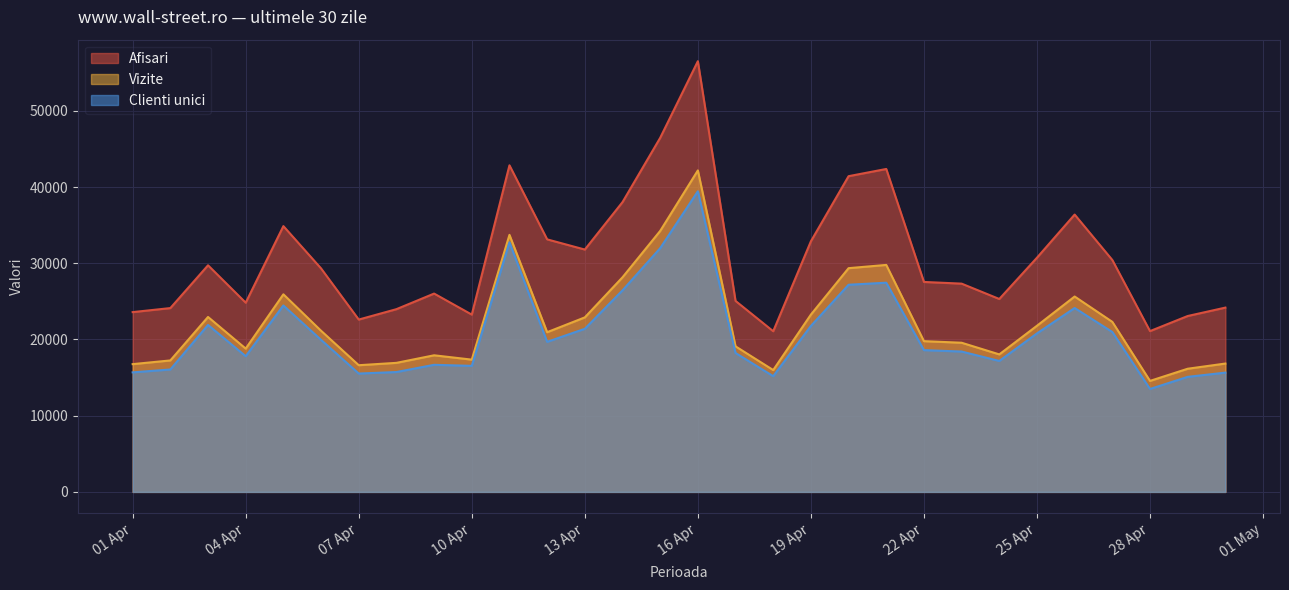

Does the chart display data point markers on the line(s)?

No